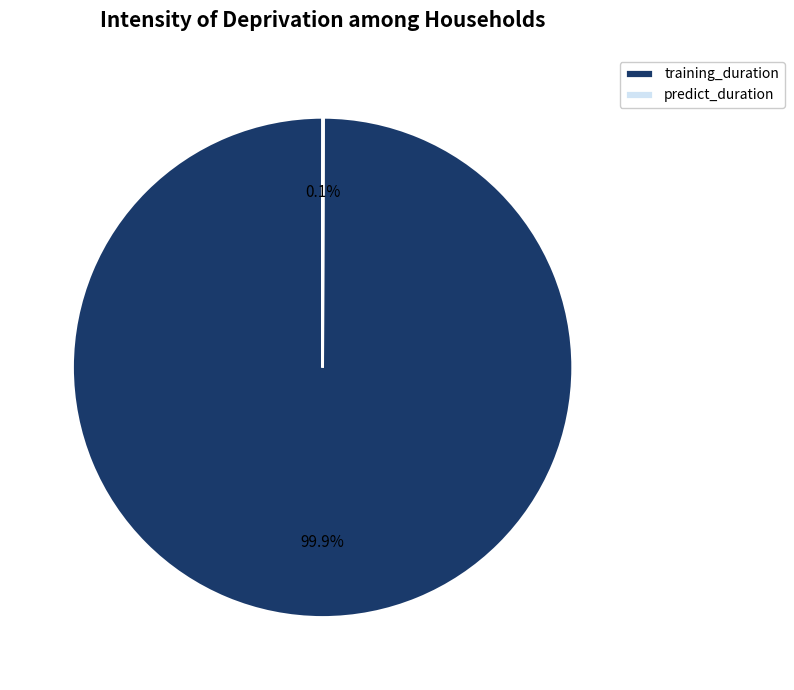

Does training_duration represent more than half of the total?

Yes